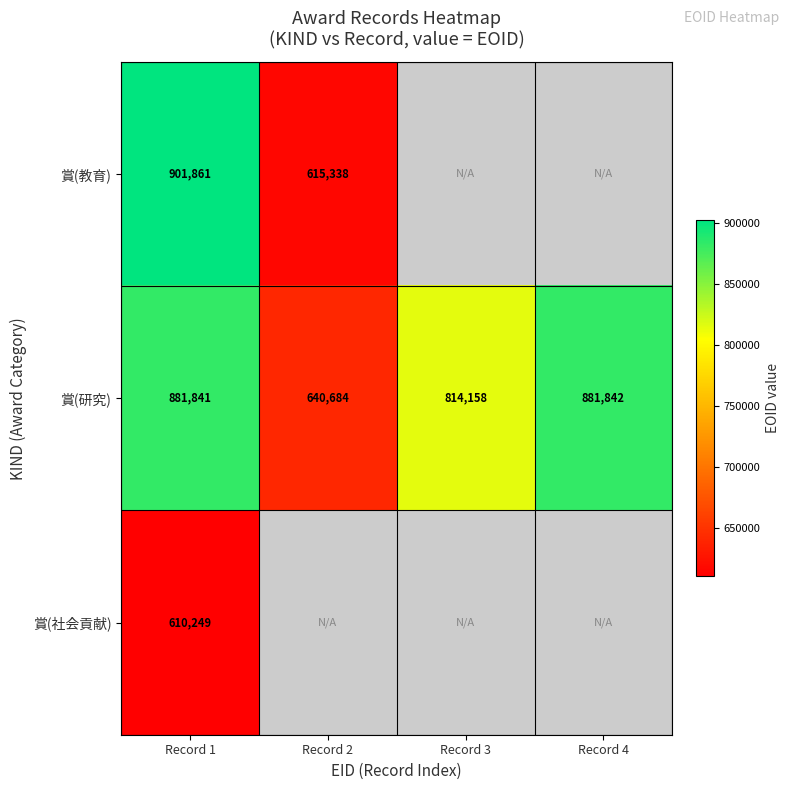

What is the spread (max minus min) of values at Record 1?

291612